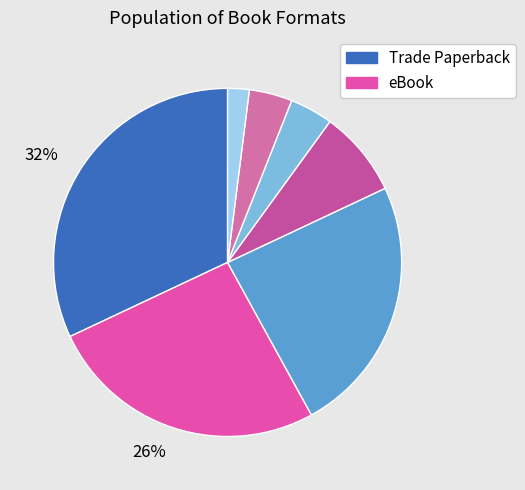

Count the number of slices in the pie.

7